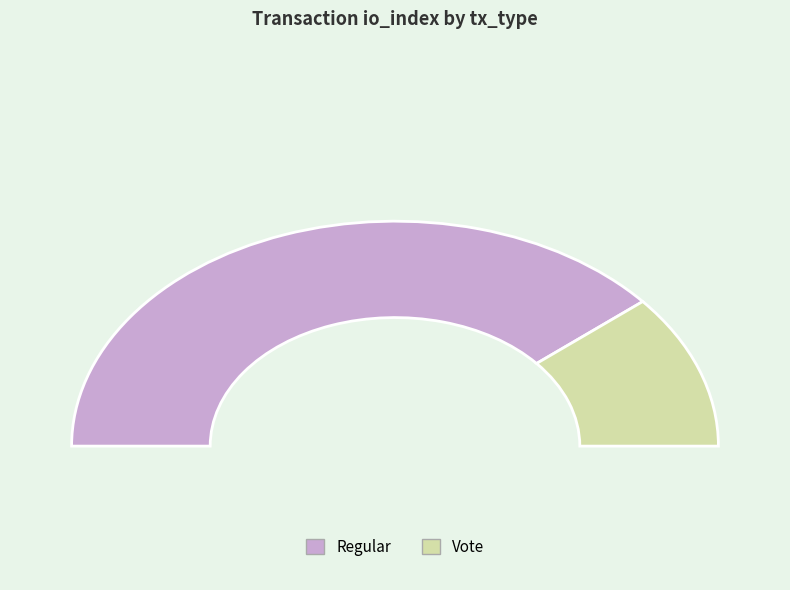

Combined, do Vote and Regular account for over 50%?

Yes